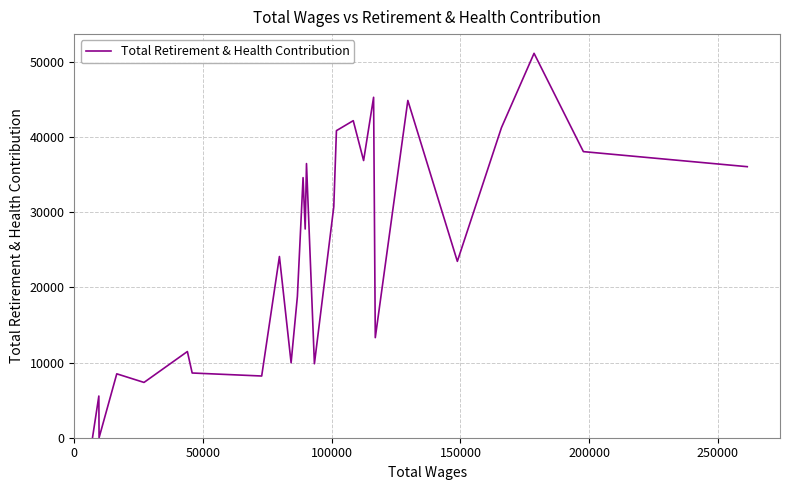

What is the maximum value shown in the chart?

51151